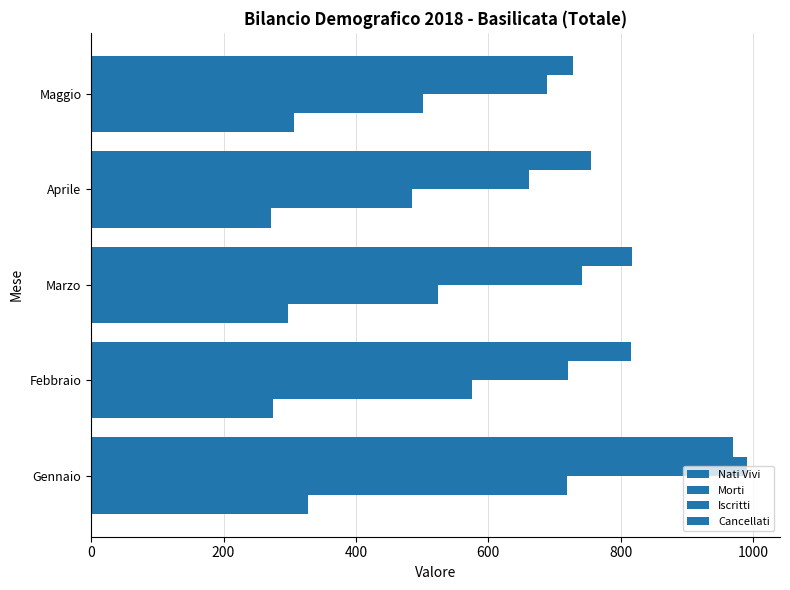

How many data points does each series have?

5